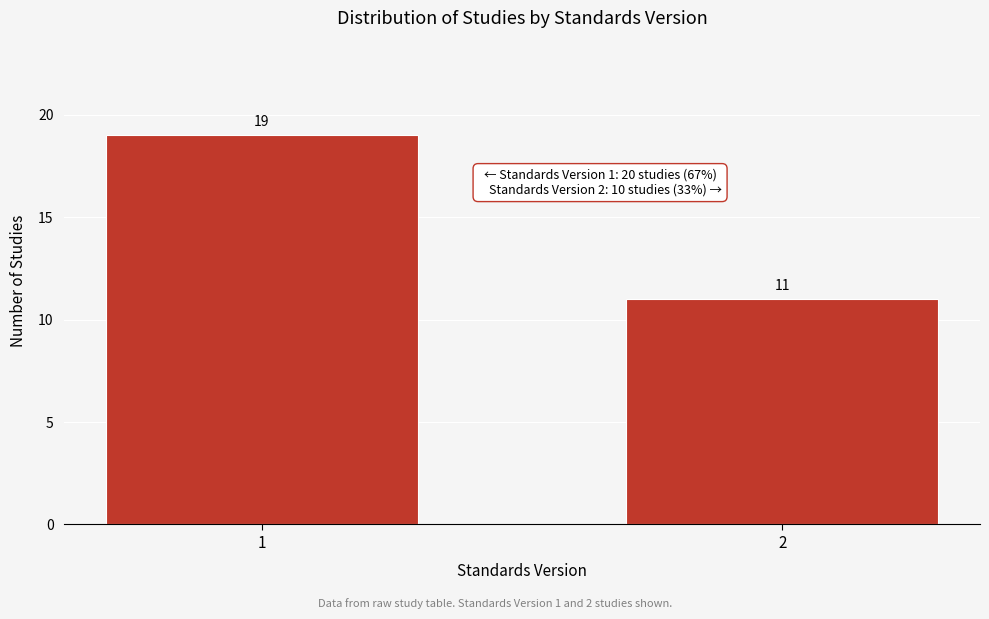

Reading left to right, list all the values displayed in this chart.

1=19	2=11